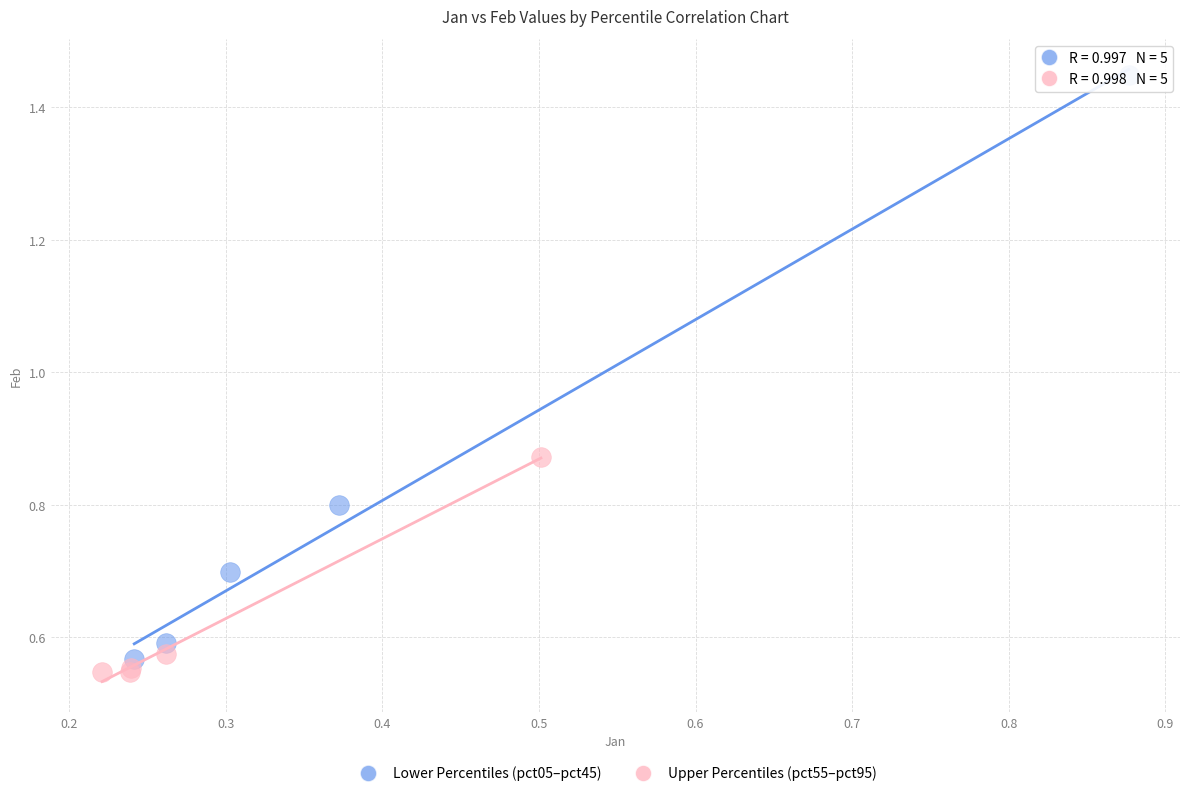

Which series reaches the minimum Y coordinate?

Upper Percentiles (pct55–pct95)